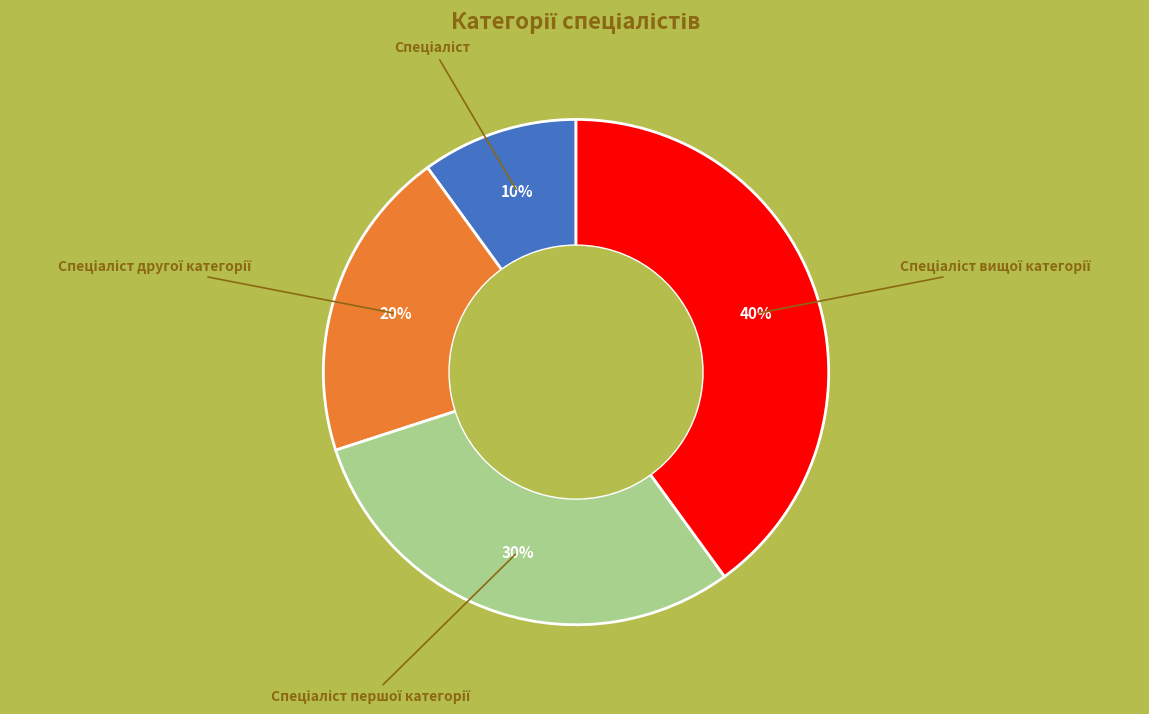

To the nearest percent, what is the difference between the largest and smallest slice percentages?

30%